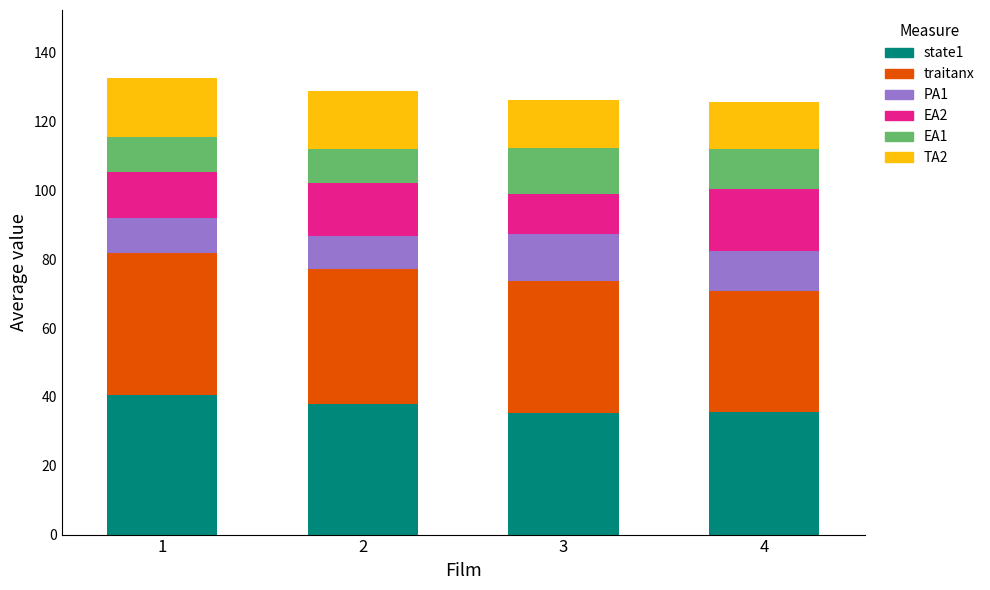

The state1 series shows 13.8 at 4. True or false?

False